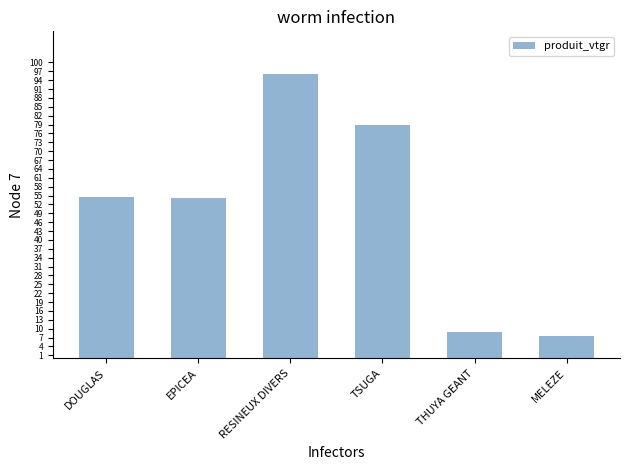

What is the difference between the maximum and minimum values?

88.5